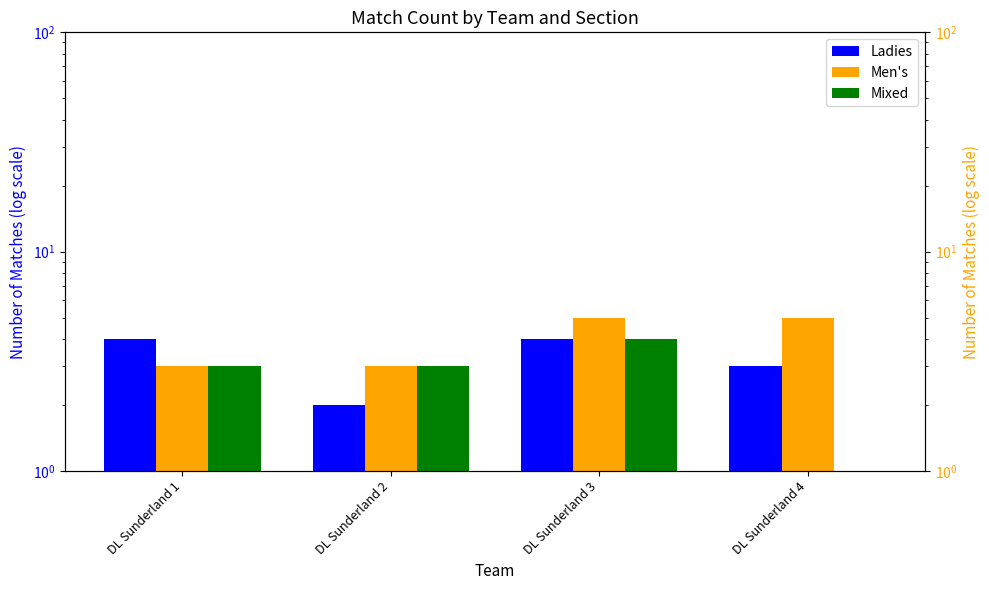

Which series has the largest total across all categories?

Men's